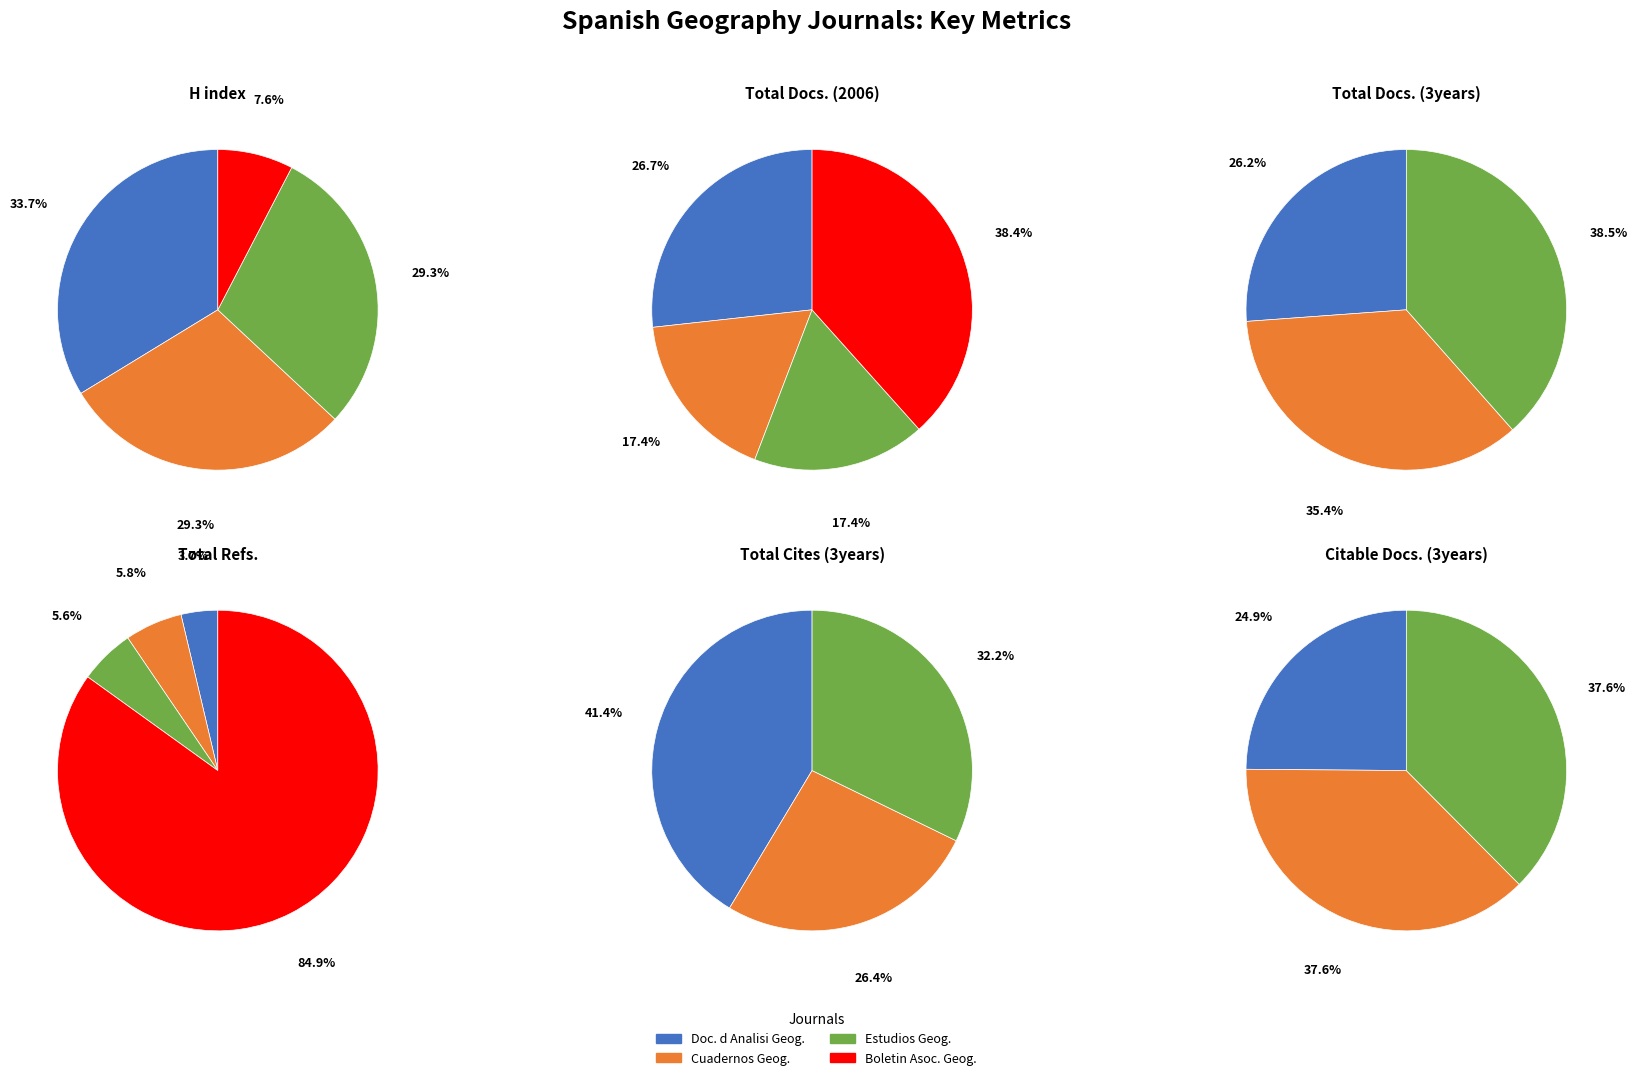

Between Cuadernos Geograficos and Estudios Geograficos, which series saw the biggest shift?

Total Cites (3years)